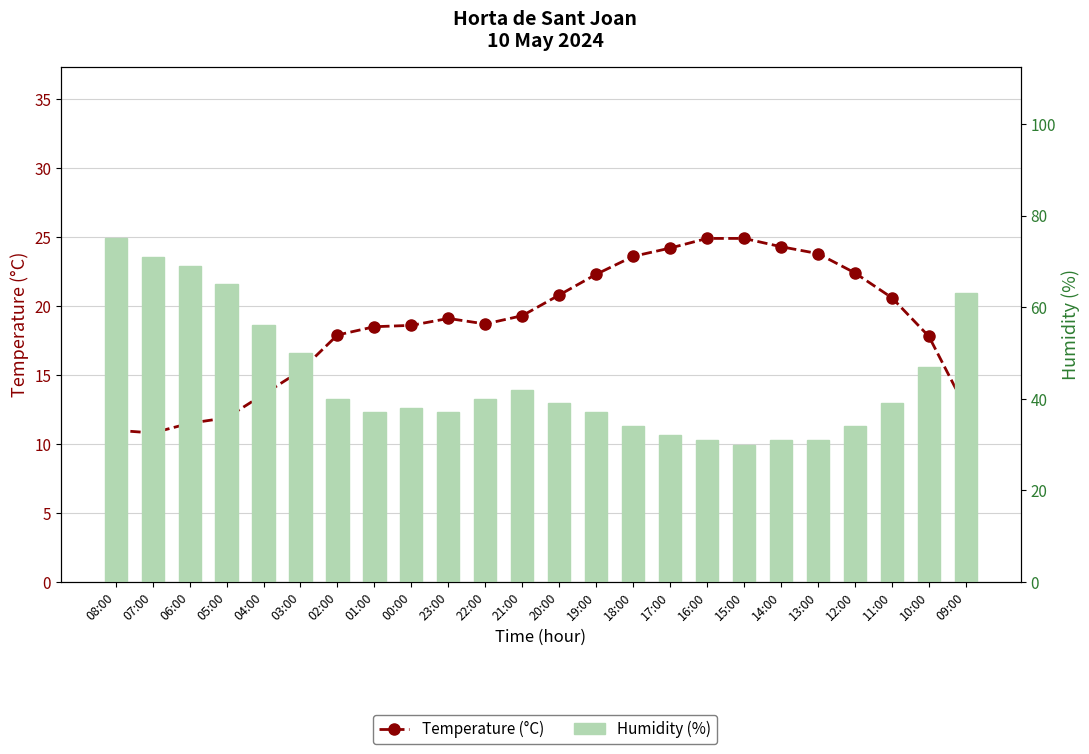

The Humidity (%) series shows 31.0 at 13:00. True or false?

True